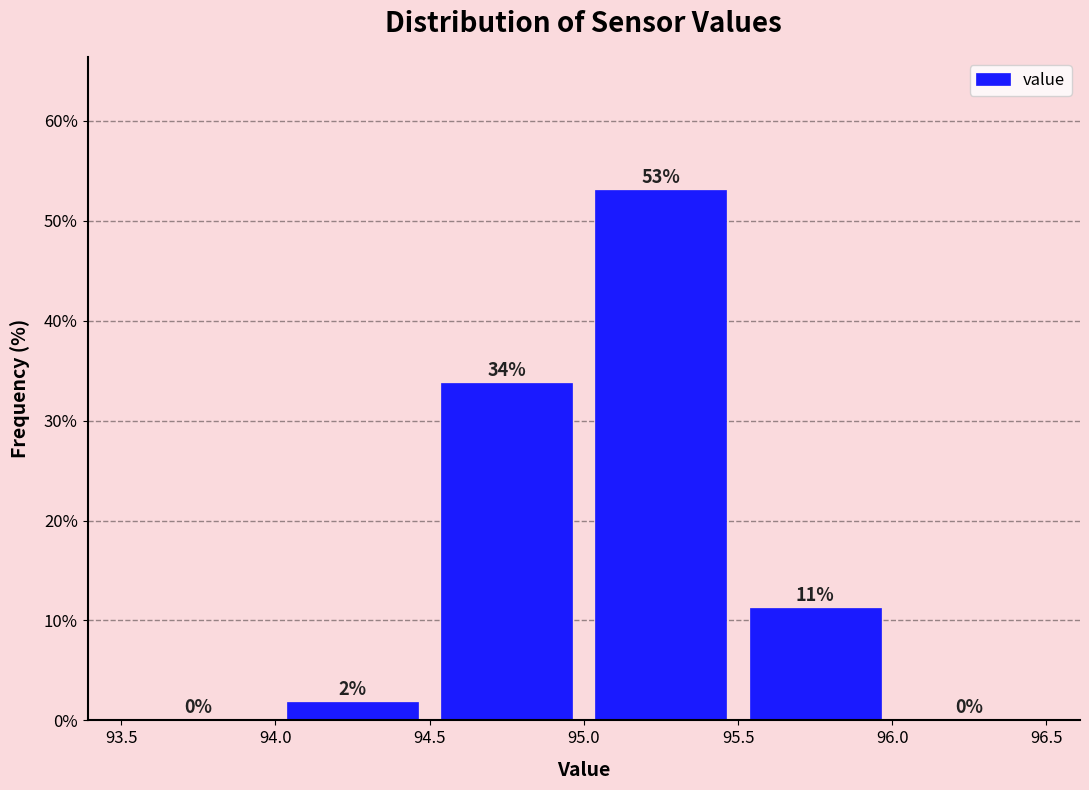

Which range on the x-axis has the tallest bar?

95.0 to 95.5